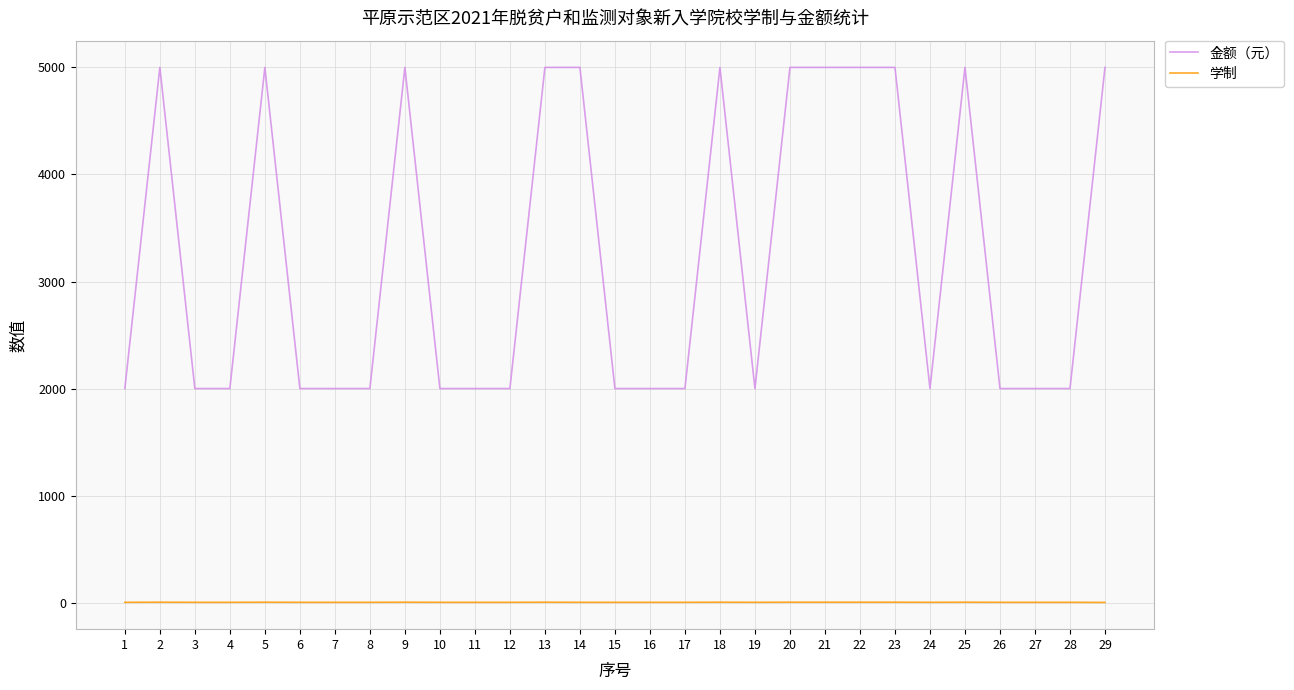

Which series has the widest spread of values?

金额（元）